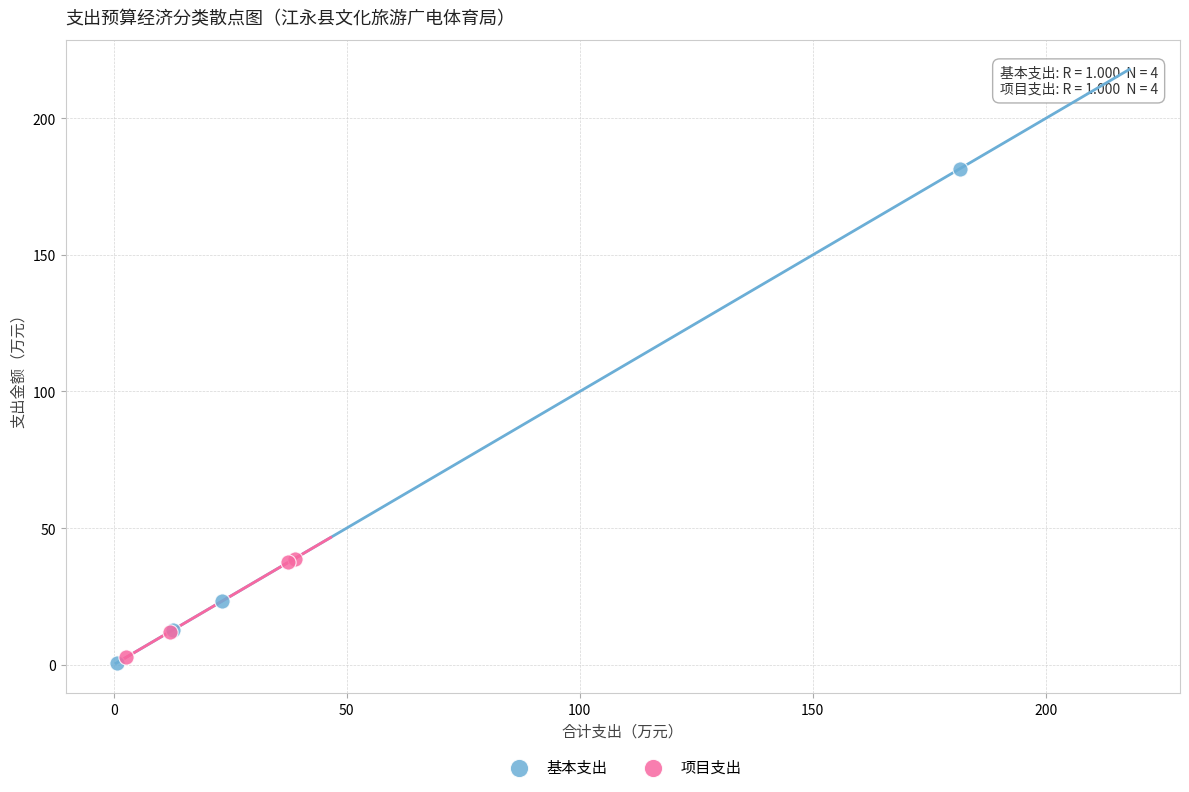

Which series contains the highest Y value?

基本支出